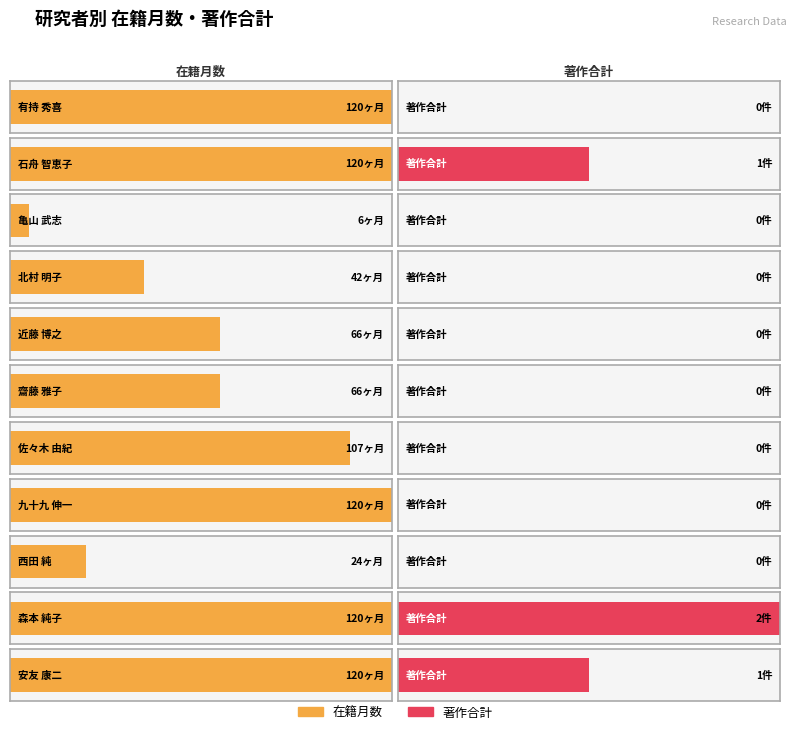

Reading left to right, what are all the values shown in this chart?

在籍月数: 120	120	6	42	66	66	107	120	24	120	120
著作合計: 0	1	0	0	0	0	0	0	0	2	1